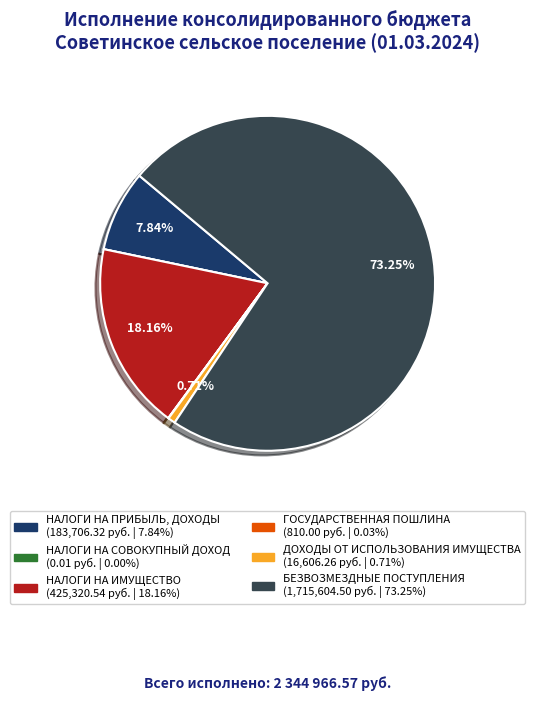

To the nearest percent, what percentage of the pie is НАЛОГИ НА ИМУЩЕСТВО?

18%